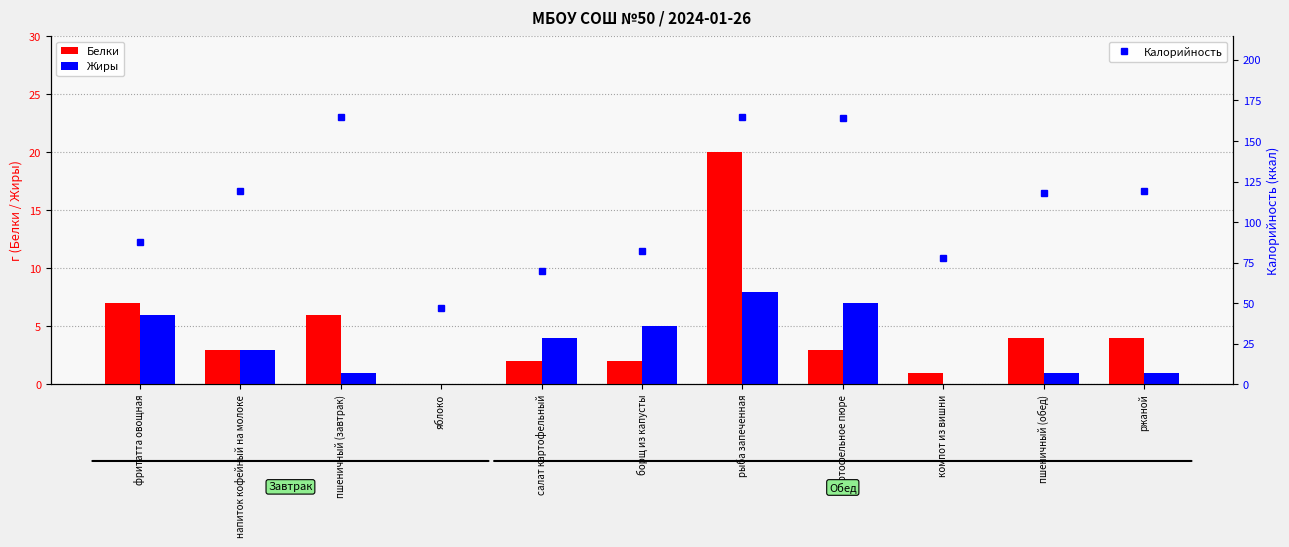

How many distinct data groups are displayed?

3